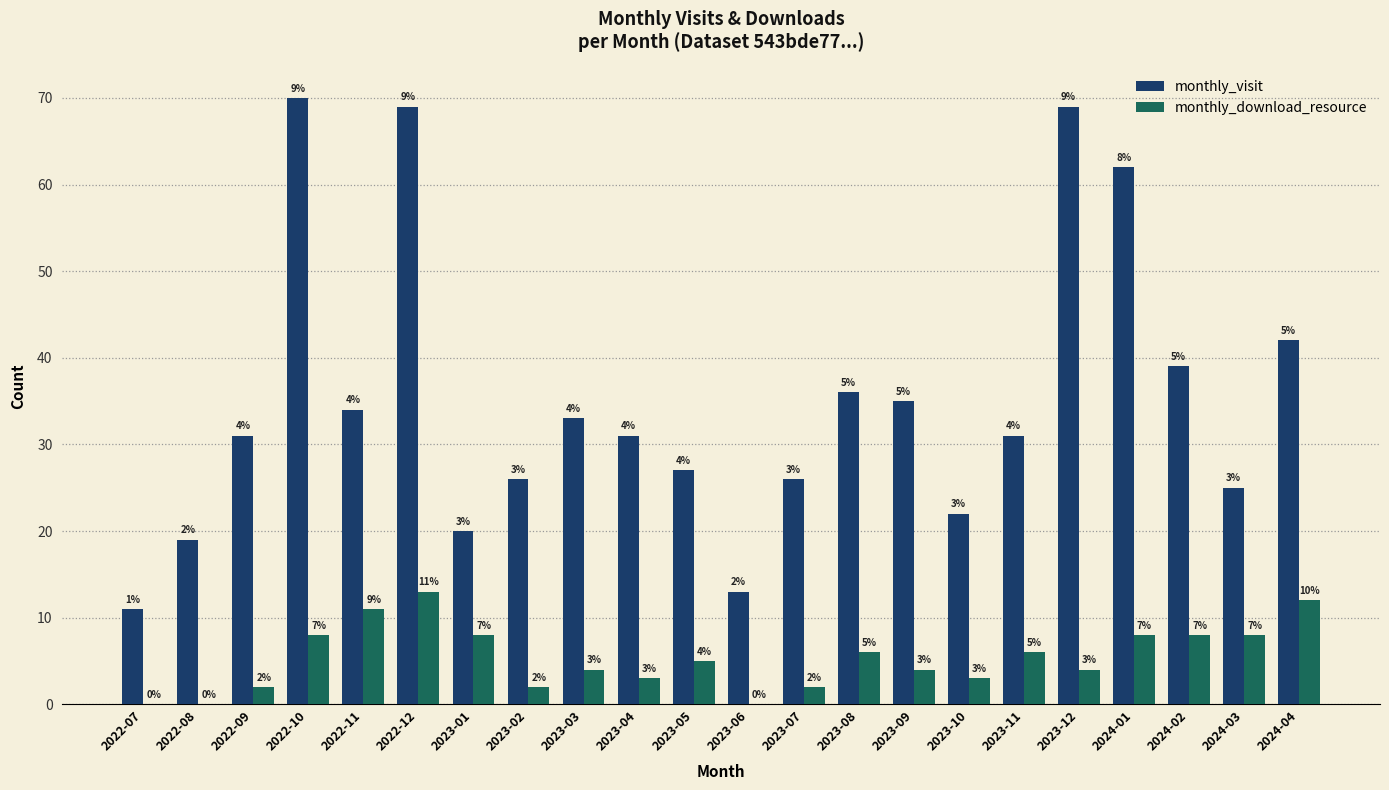

At which label does monthly_download_resource first exceed 5?

2022-10